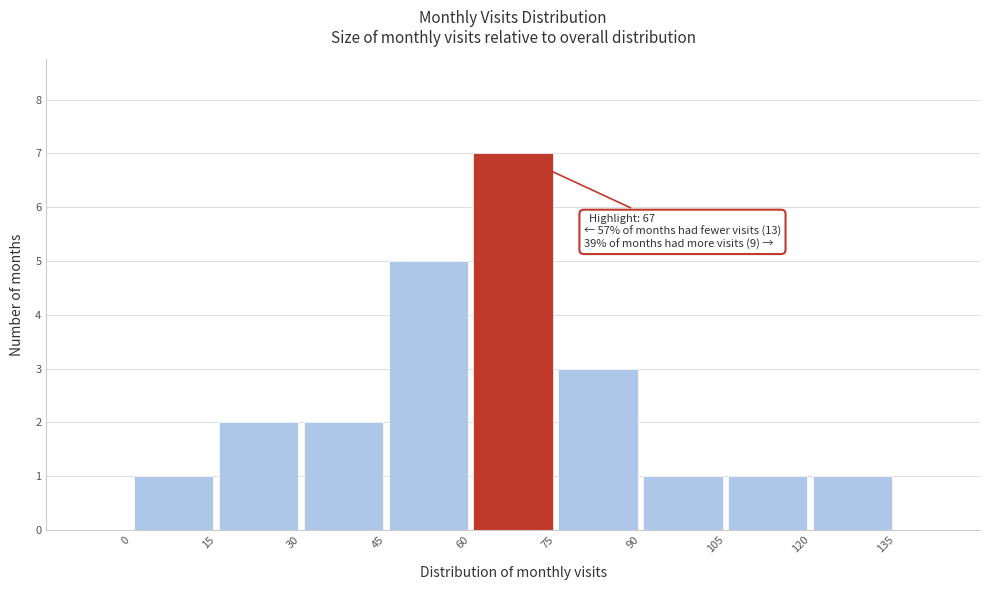

Over which range of the x-axis is the bar tallest?

60 to 75